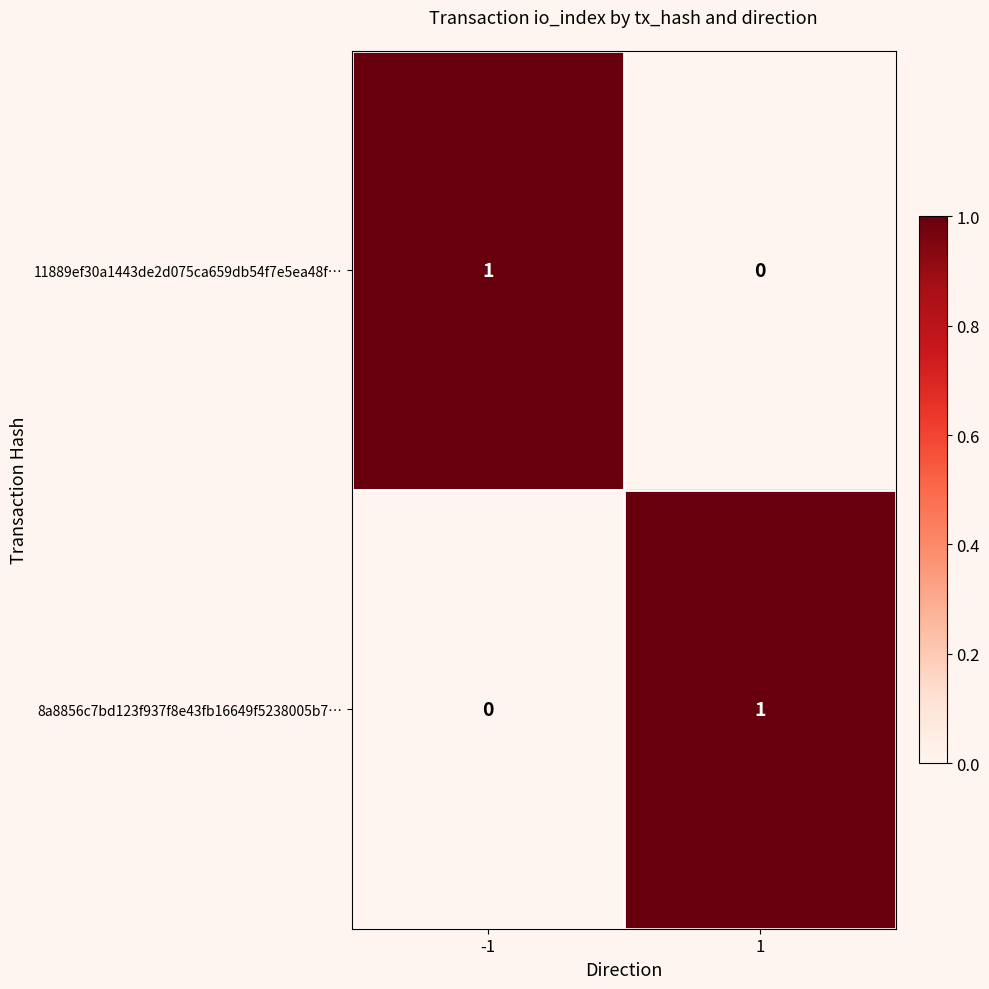

Is the value of 11889ef30a1443de2d075ca659db54f7e5ea48f… at 1 greater than the value of 8a8856c7bd123f937f8e43fb16649f5238005b7… at 1?

No